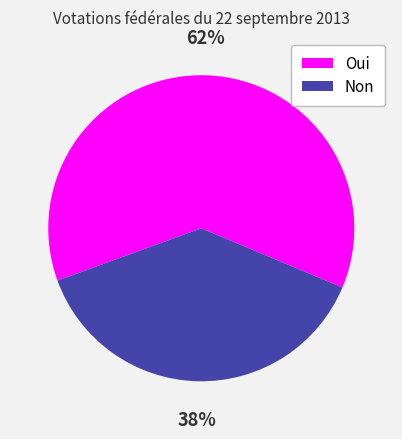

What is the ratio of the value at Non to the value at Oui?

0.6